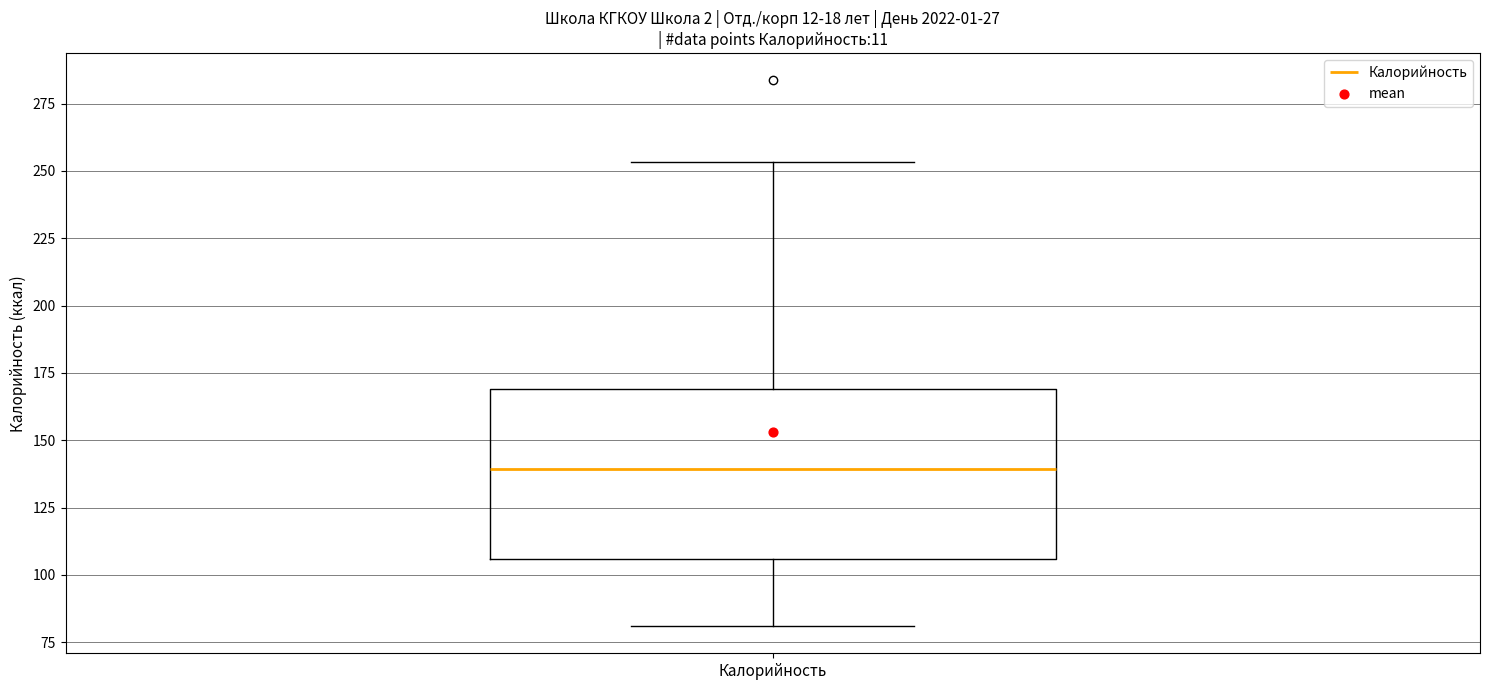

Read this box plot against the y-axis: the position of the median line, the range covered by the box, and the ends of both whiskers. The values are not printed on the chart, so give them approximately, as read against the axis.

median 140, box 105 to 170, whiskers 80 to 255